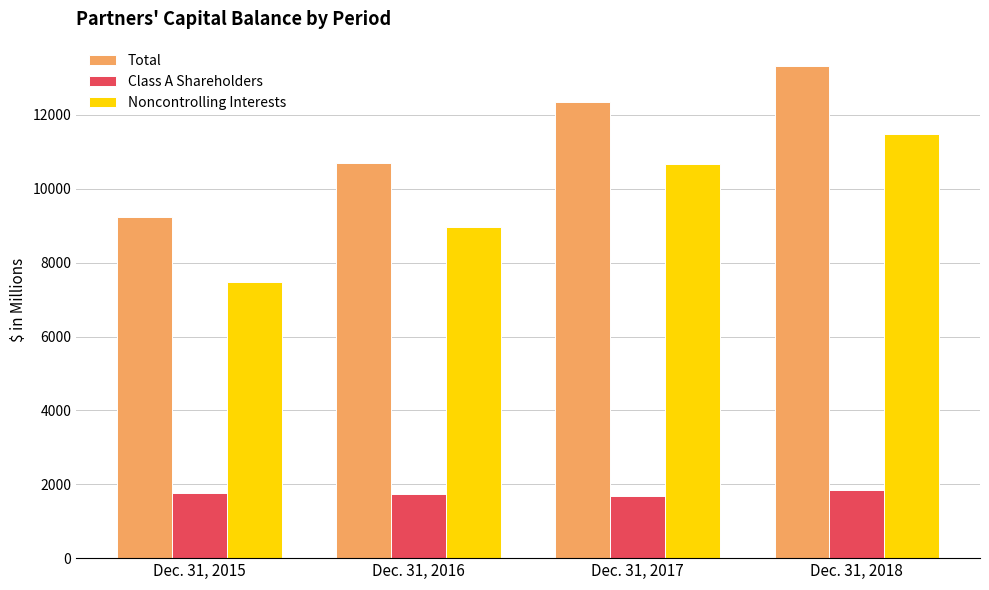

True or false: Noncontrolling Interests has a value of 11473 at Dec. 31, 2018.

True